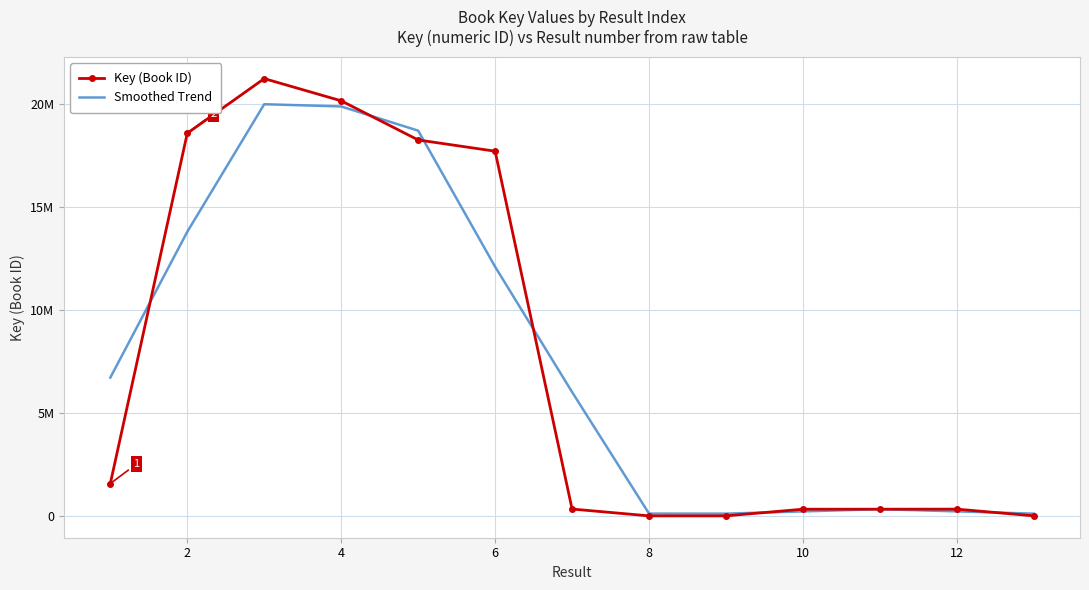

What are all the series names shown in the legend?

Key (Book ID), Smoothed Trend